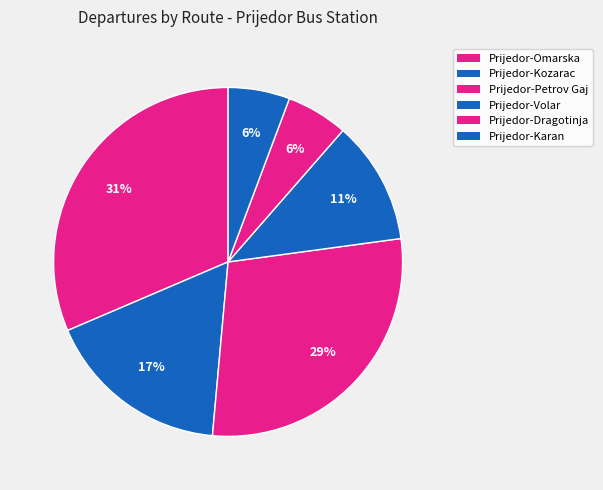

Is it true that Prijedor-Omarska is 31% of the pie?

True